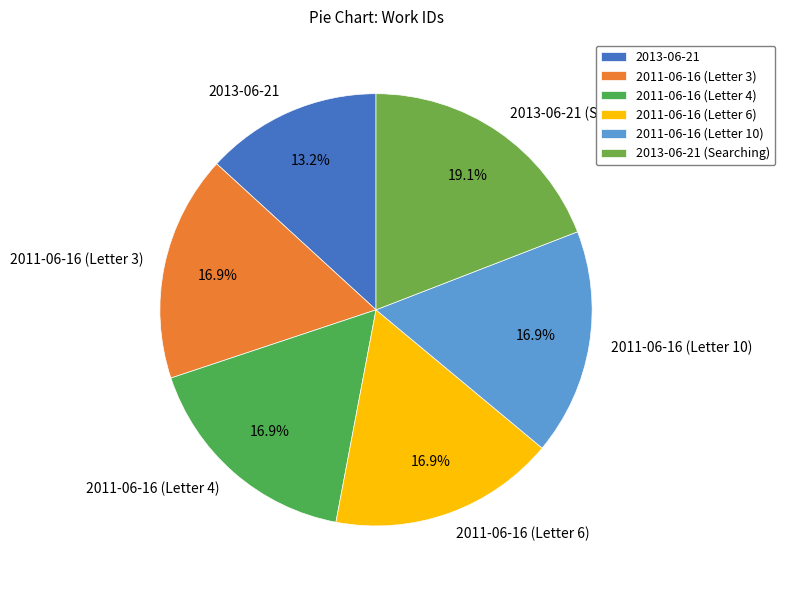

Is 2013-06-21 (Searching) the majority of the pie?

No